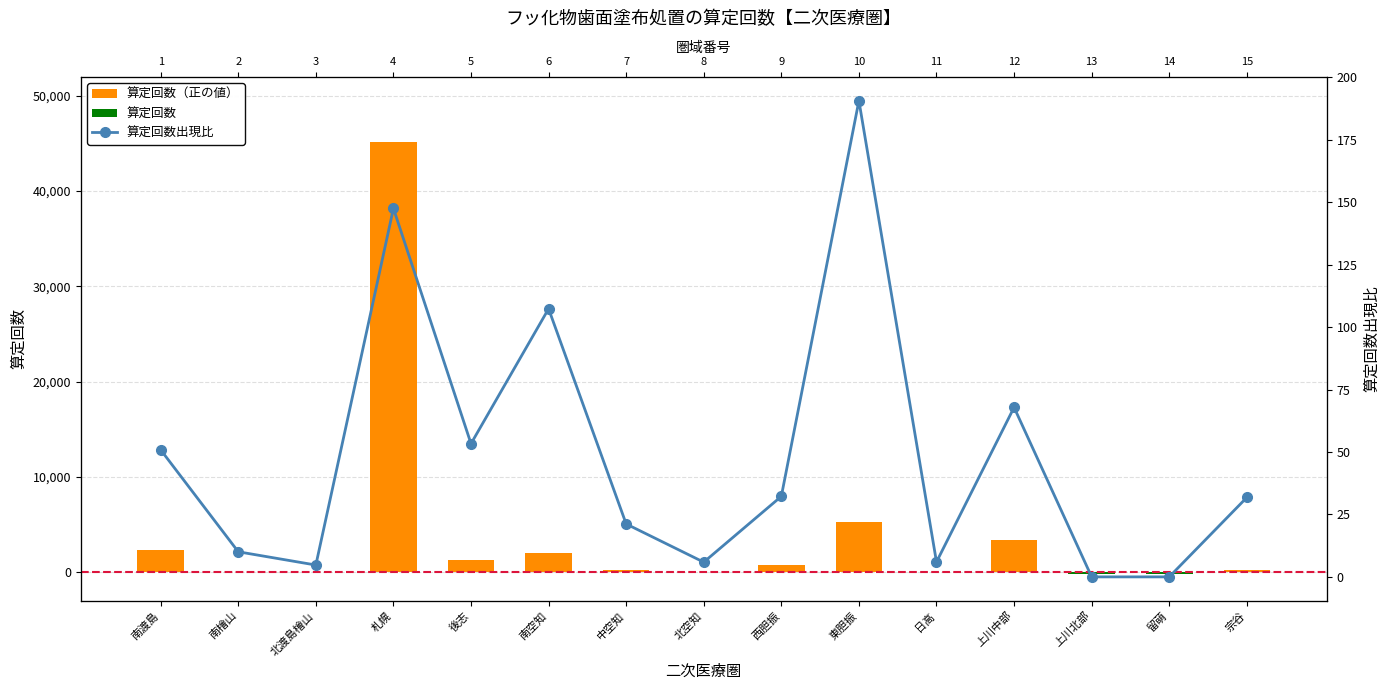

How many distinct data groups are displayed?

3